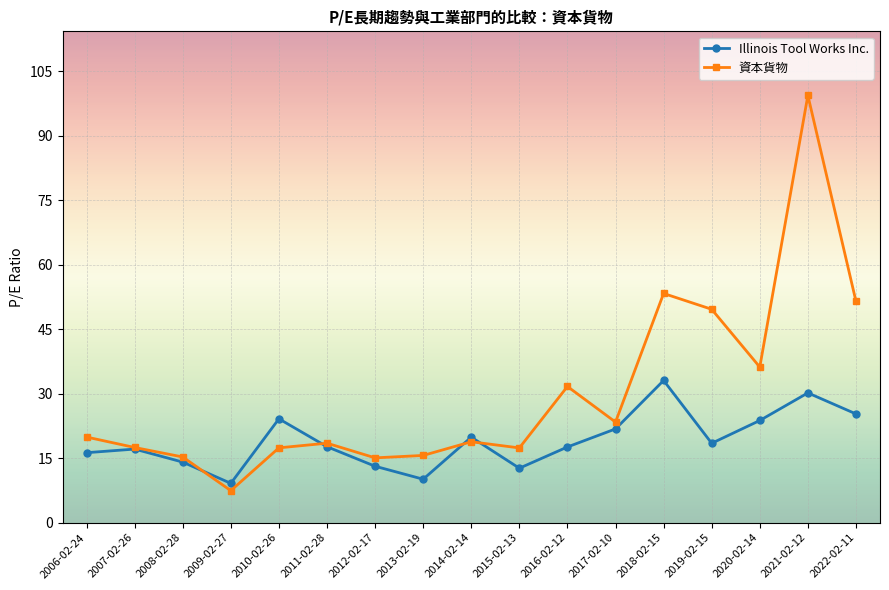

Rank the series at 2016-02-12 from lowest to highest value.

Illinois Tool Works Inc., 資本貨物